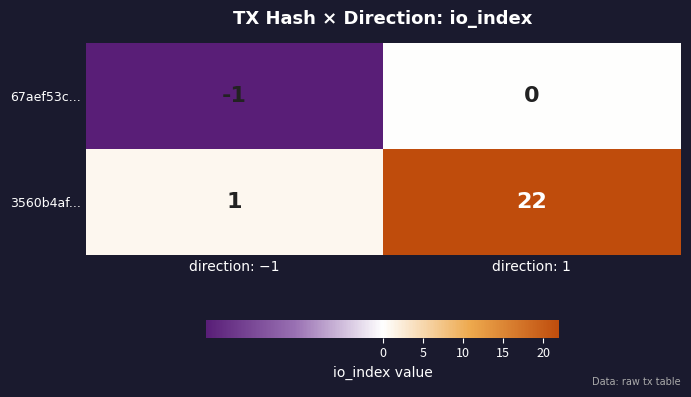

True or false: 3560b4af... has a value of 14 at direction: 1.

False